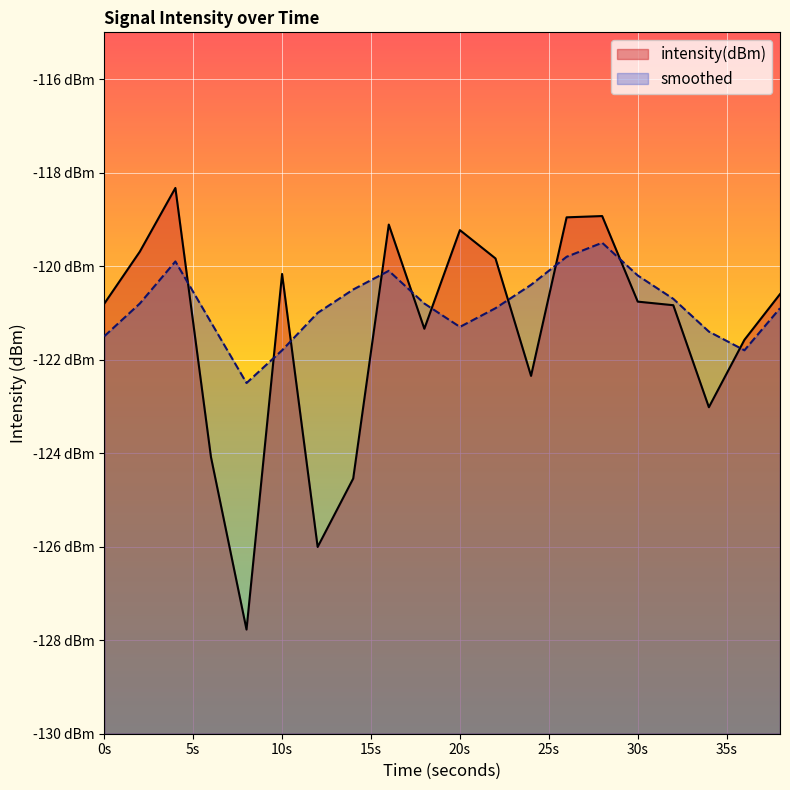

What is the value of the intensity(dBm) point at the 9th from the left?

-119.1